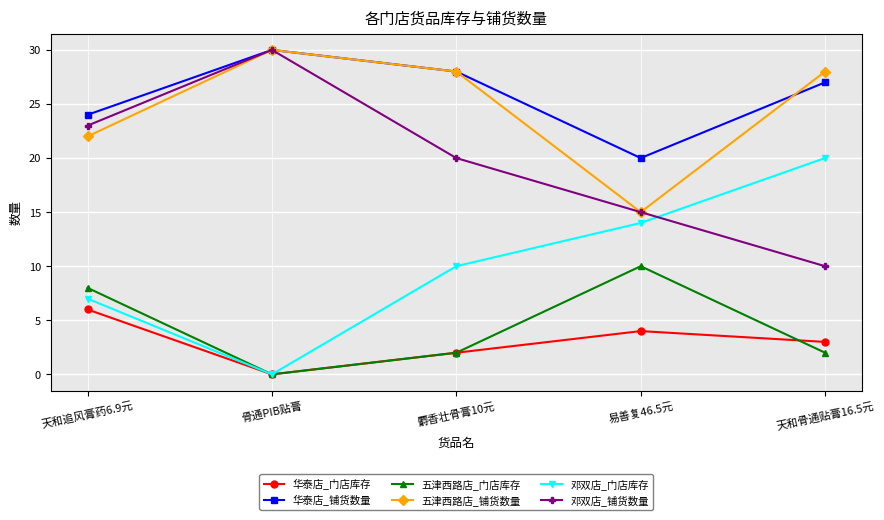

At how many categories does at least one series exceed 17?

5